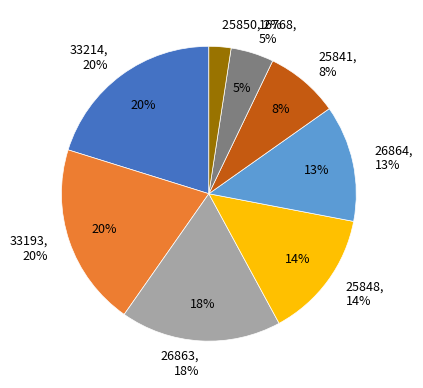

Does any single category account for the majority?

No